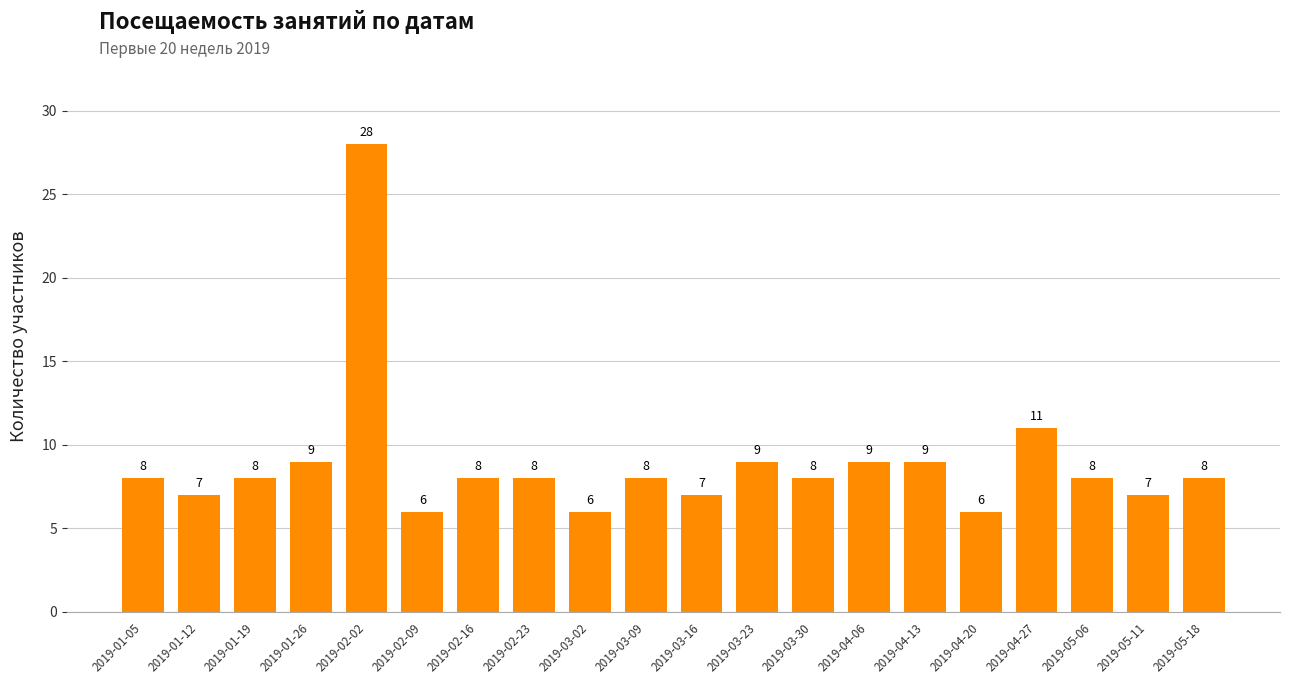

Reading left to right, transcribe all the data shown in this chart.

8	7	8	9	28	6	8	8	6	8	7	9	8	9	9	6	11	8	7	8